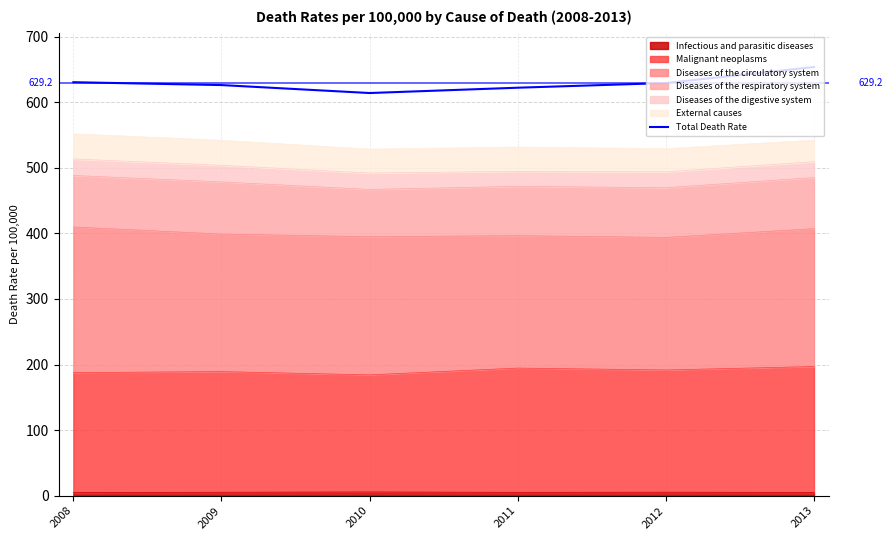

Which label corresponds to the smallest value in the chart?

2010